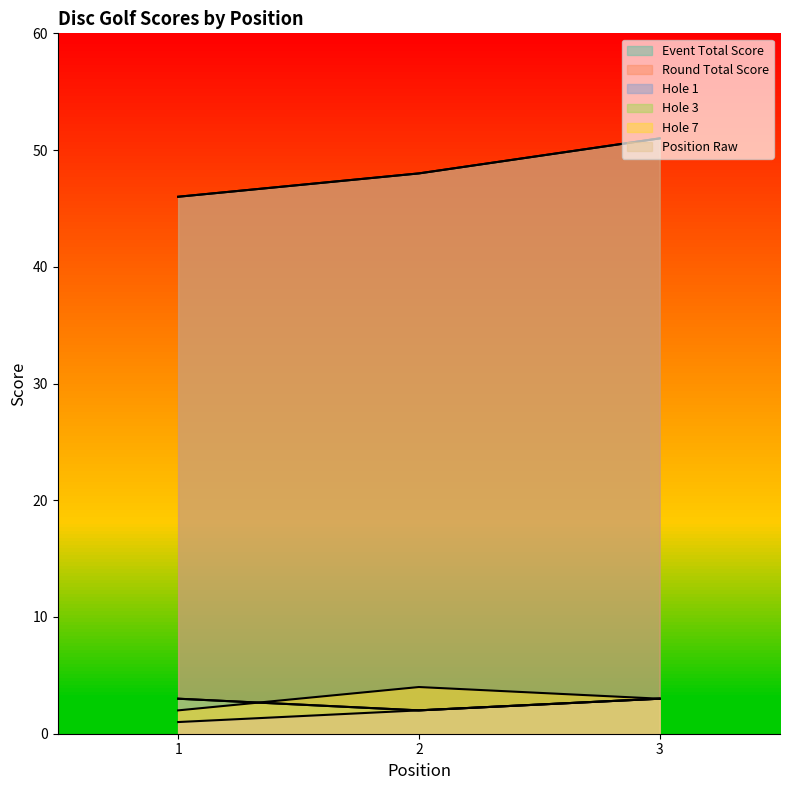

What is the average value of the hole_3 series?

3